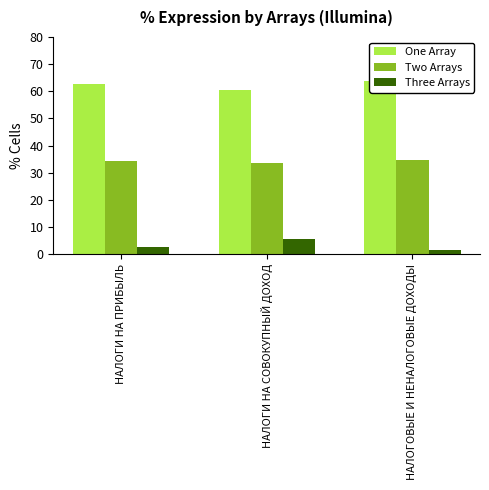

What is the difference between the maximum and minimum values in the Three Arrays series?

4.0